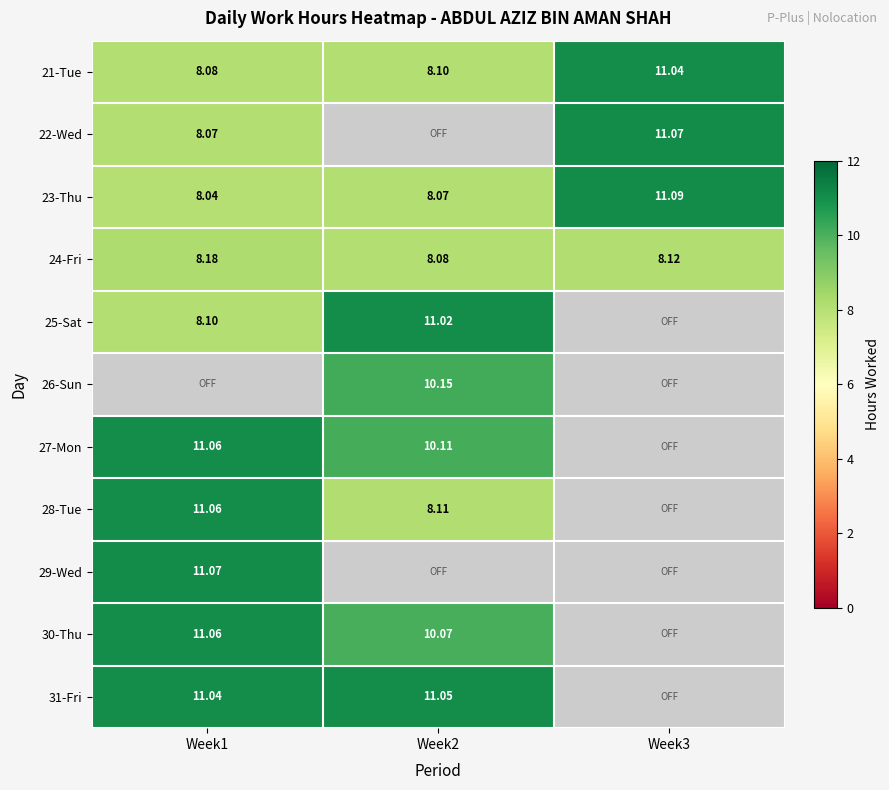

At which label is 22-Wed closest to 9?

Week1